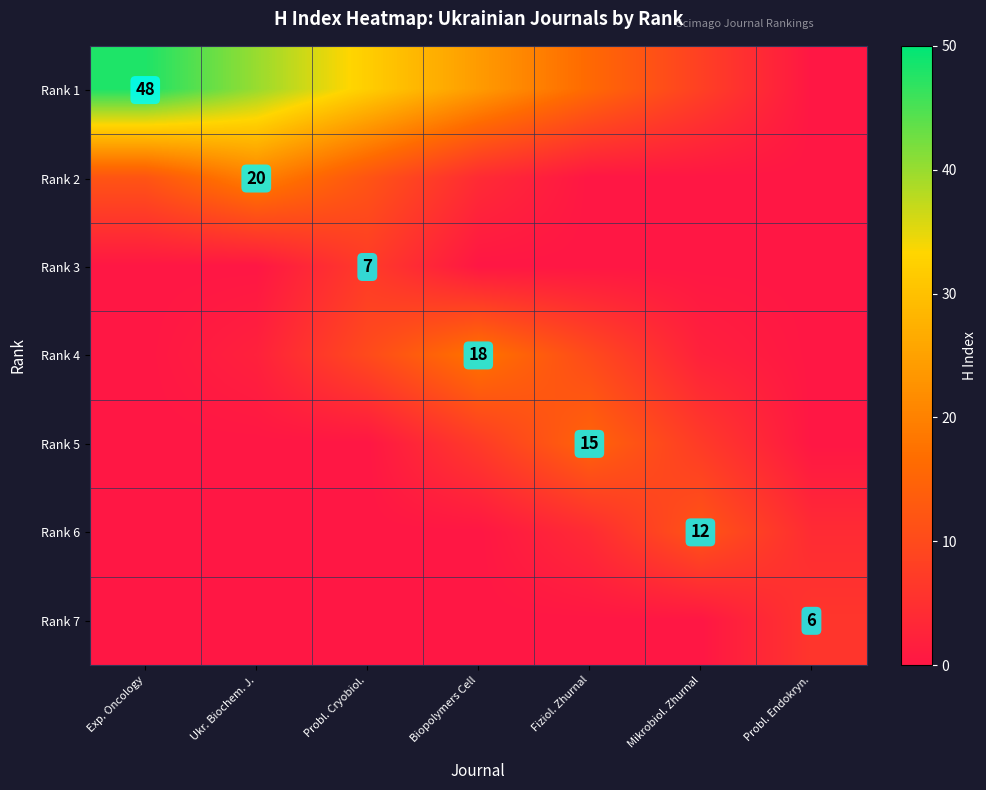

The value of Rank 2 at Ukr. Biochem. J. is 13. True or false?

False